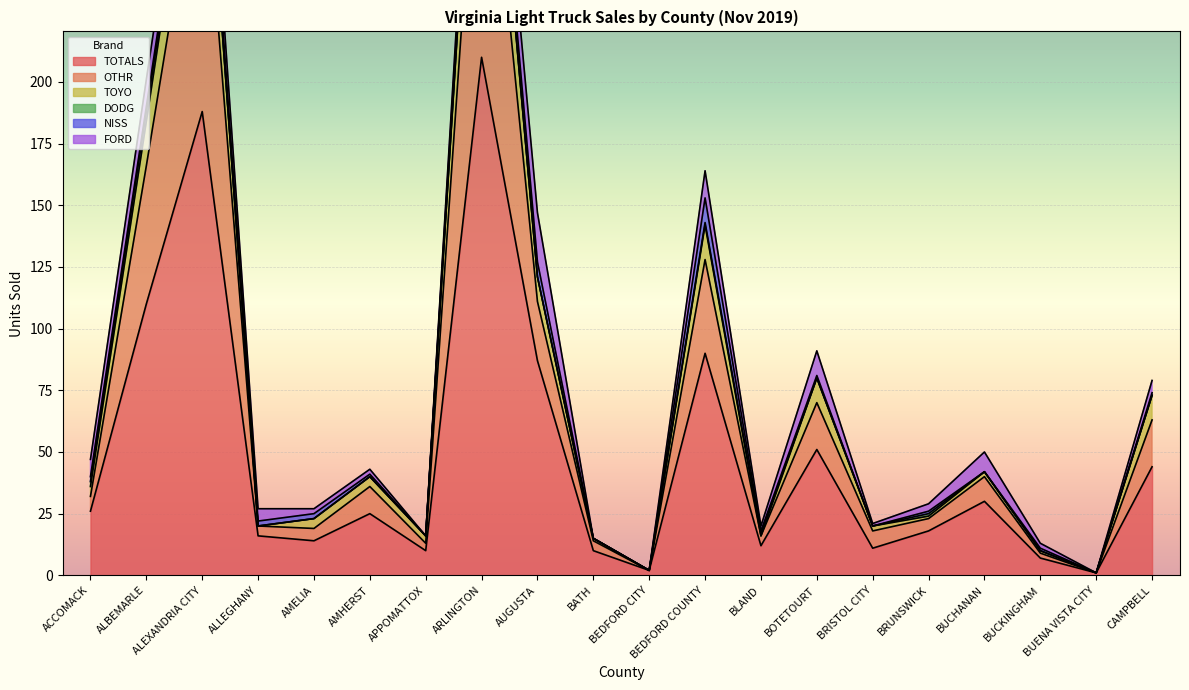

True or false: TOYO and TOTALS cross at least once.

False